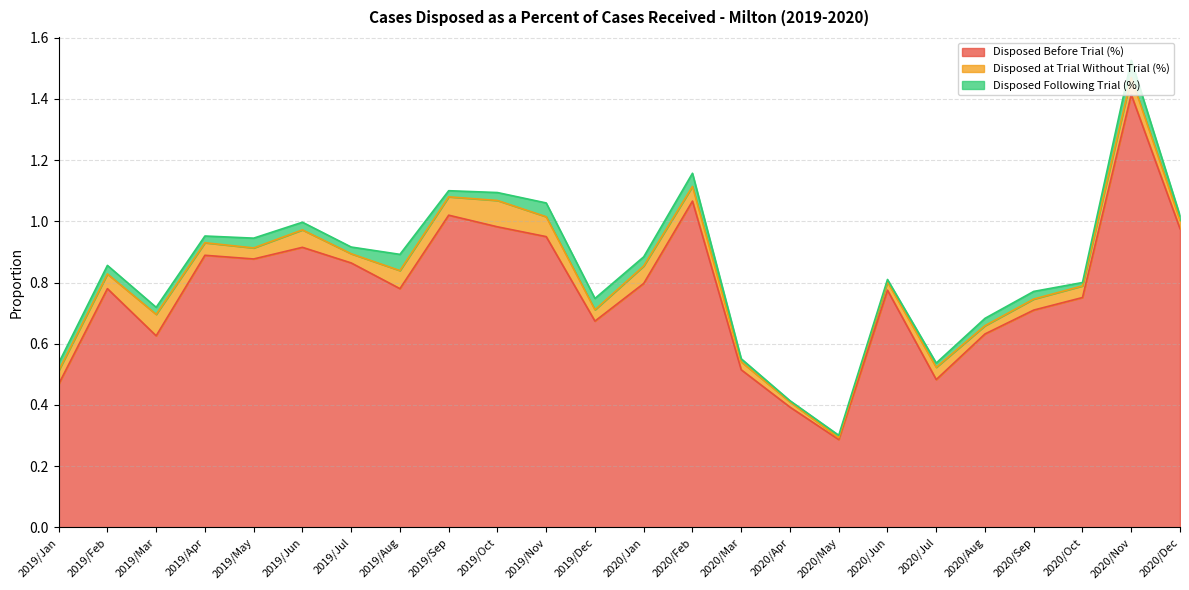

Does the chart display data point markers on the line(s)?

No